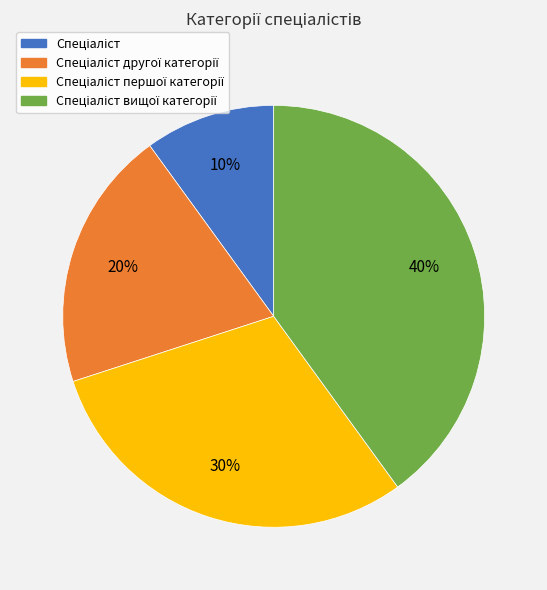

Does any single category account for the majority?

No